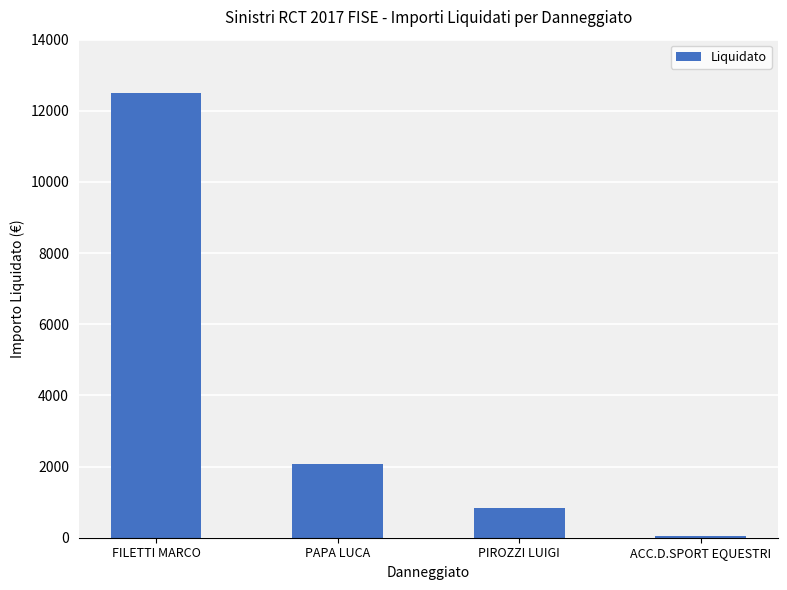

At which label is the value closest to 6270?

PAPA LUCA